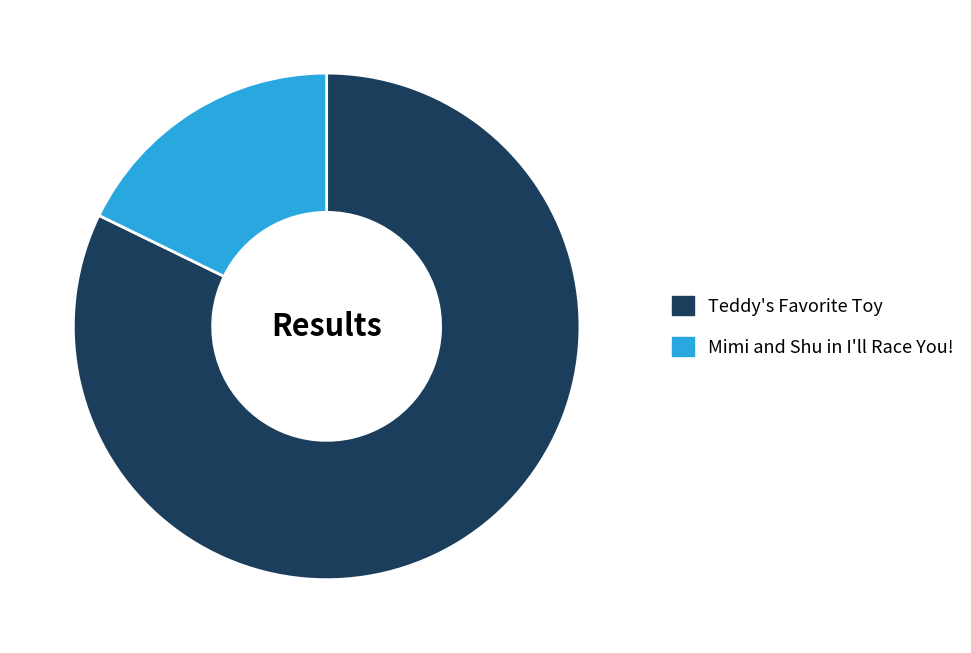

Between Mimi and Shu in I'll Race You! and Teddy's Favorite Toy, which is larger?

Teddy's Favorite Toy